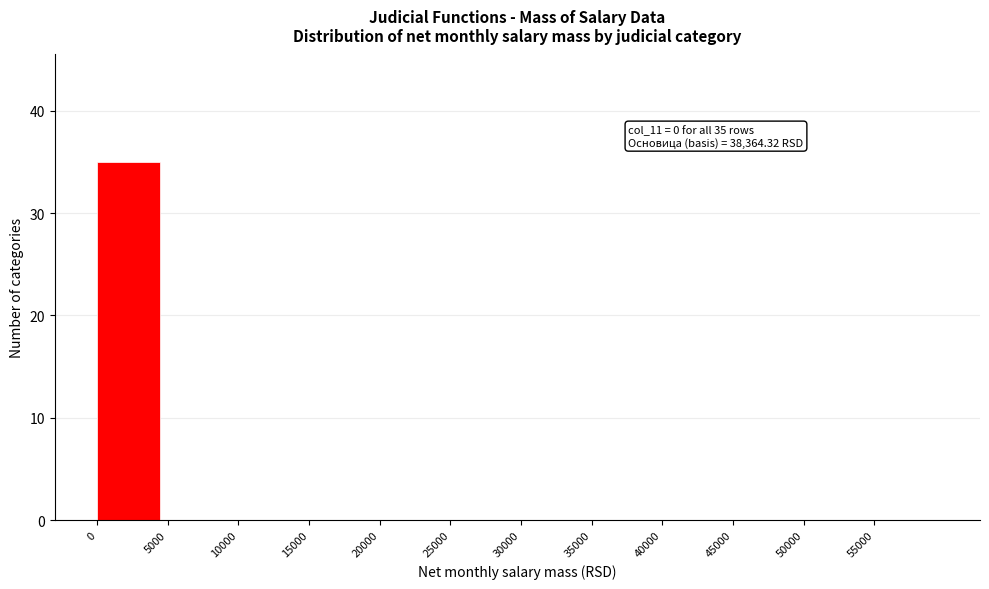

Reading left to right, what are all the values shown in this chart?

0=35	5000=0	10000=0	15000=0	20000=0	25000=0	30000=0	35000=0	40000=0	45000=0	50000=0	55000=0